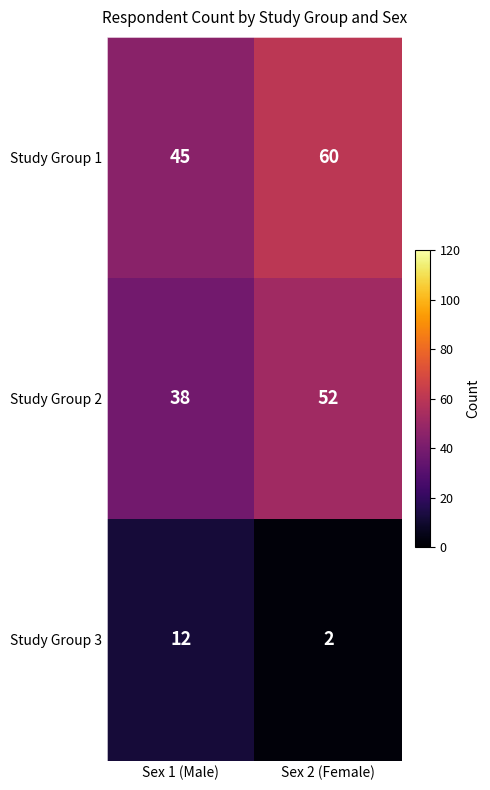

At which category is the sum across all series the highest?

Sex 2 (Female)